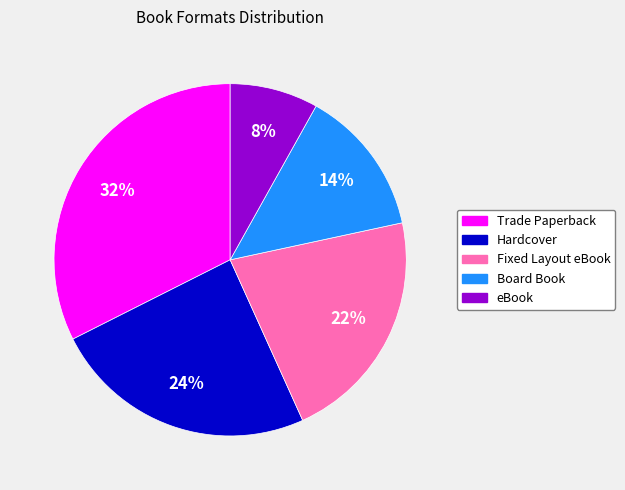

Which has a higher value, Hardcover or Fixed Layout eBook?

Hardcover